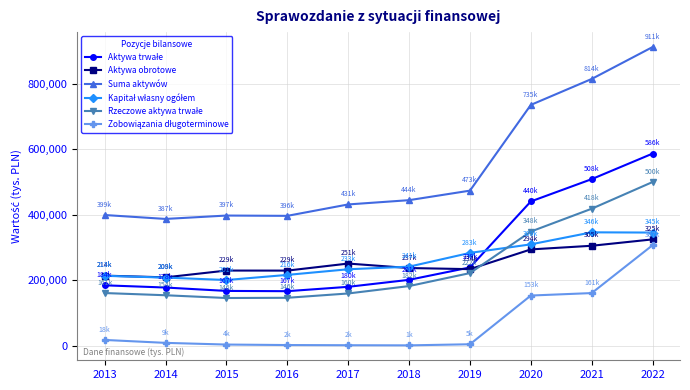

Which series changed the most between 2015 and 2021?

Suma aktywów